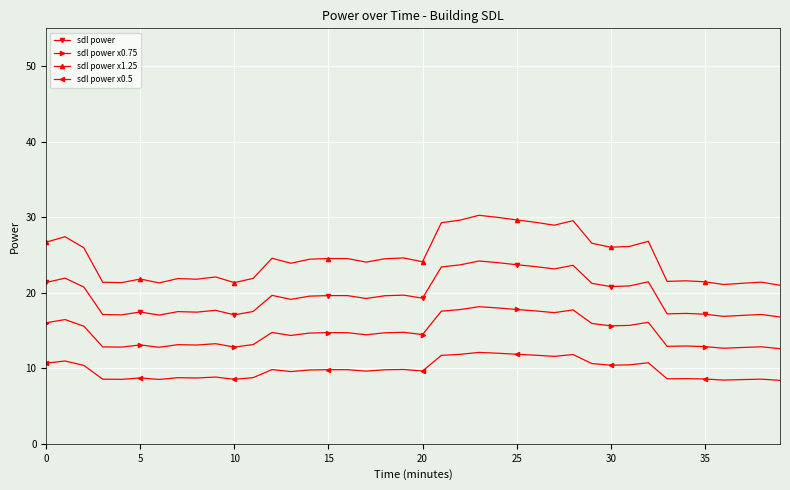

True or false: sdl power x0.5 and sdl power cross at least once.

False